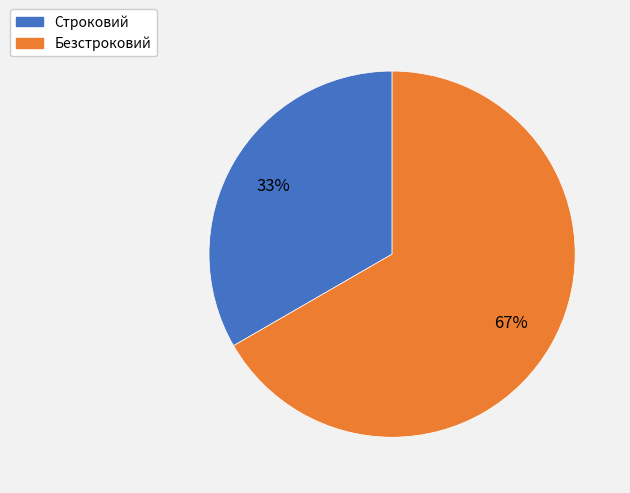

Between Безстроковий and Строковий, which is larger?

Безстроковий